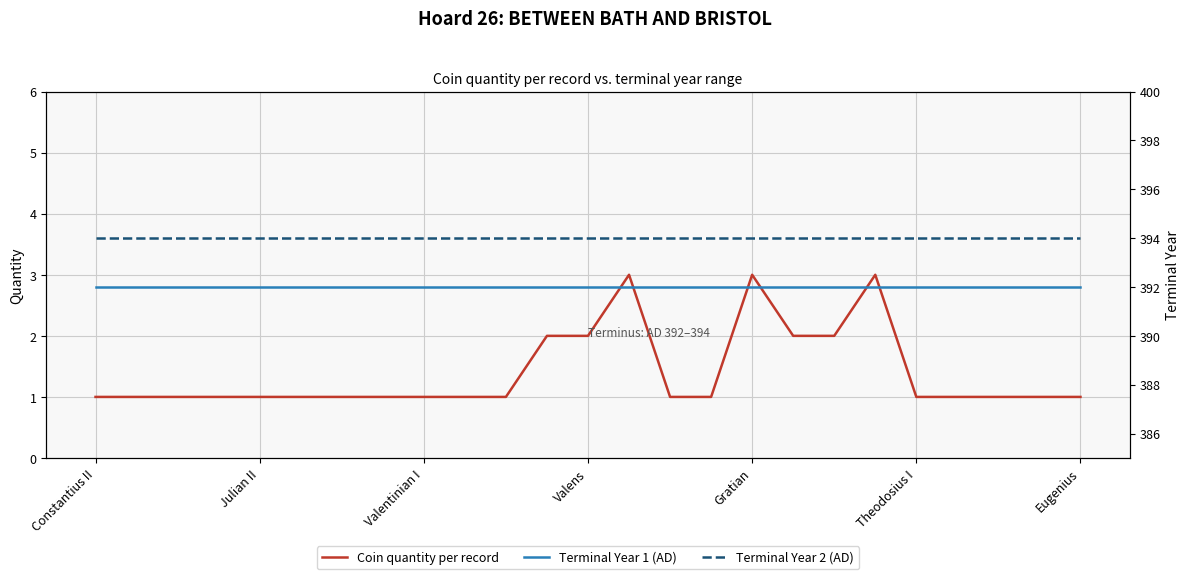

Is this an area chart (filled region under the line)?

No